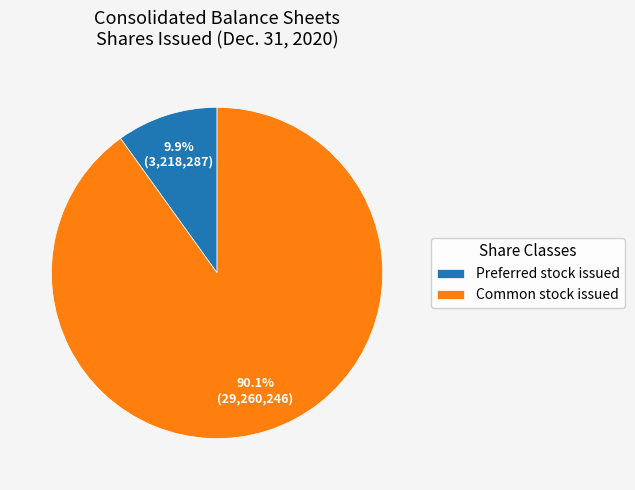

The Common stock issued slice represents 90% of the pie. True or false?

True